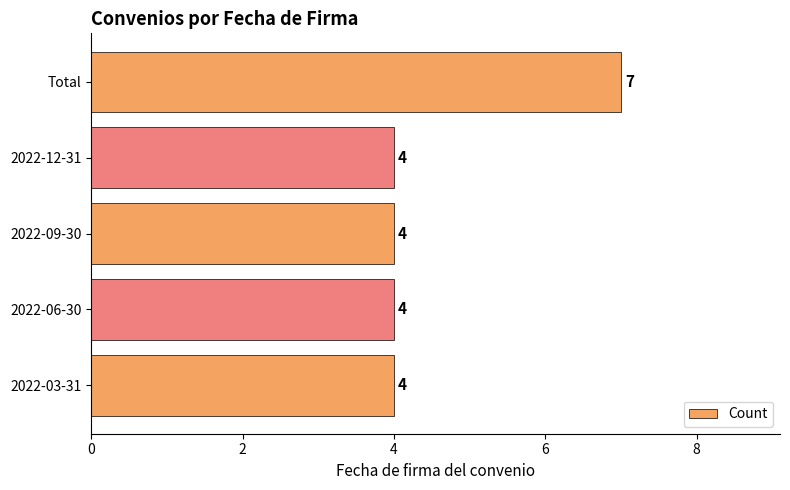

What is the change in value from 2022-12-31 to Total?

+3